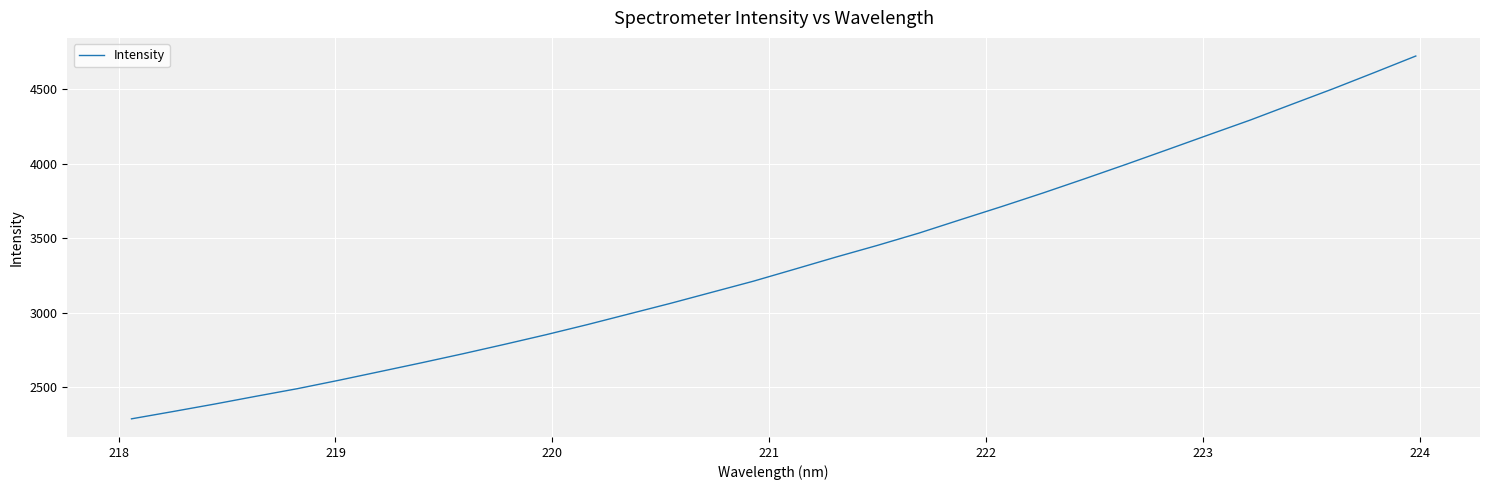

What is the difference between the maximum and minimum values?

2437.6